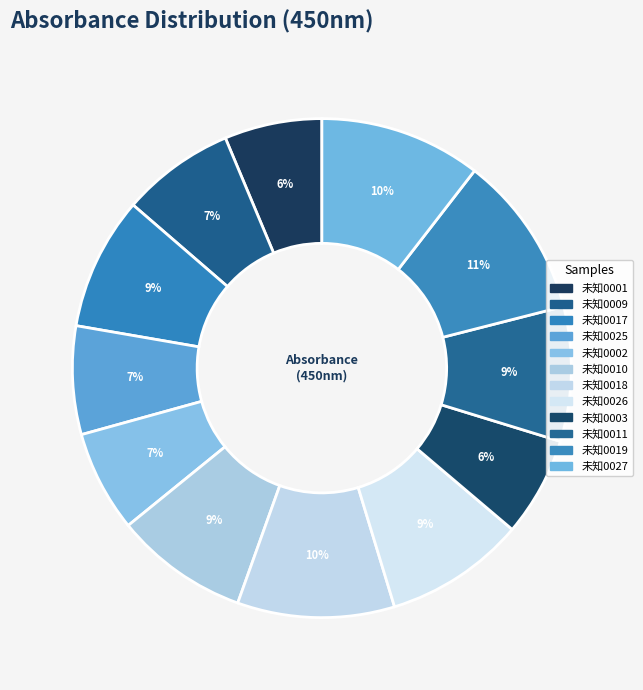

How many segments does this pie chart have?

12